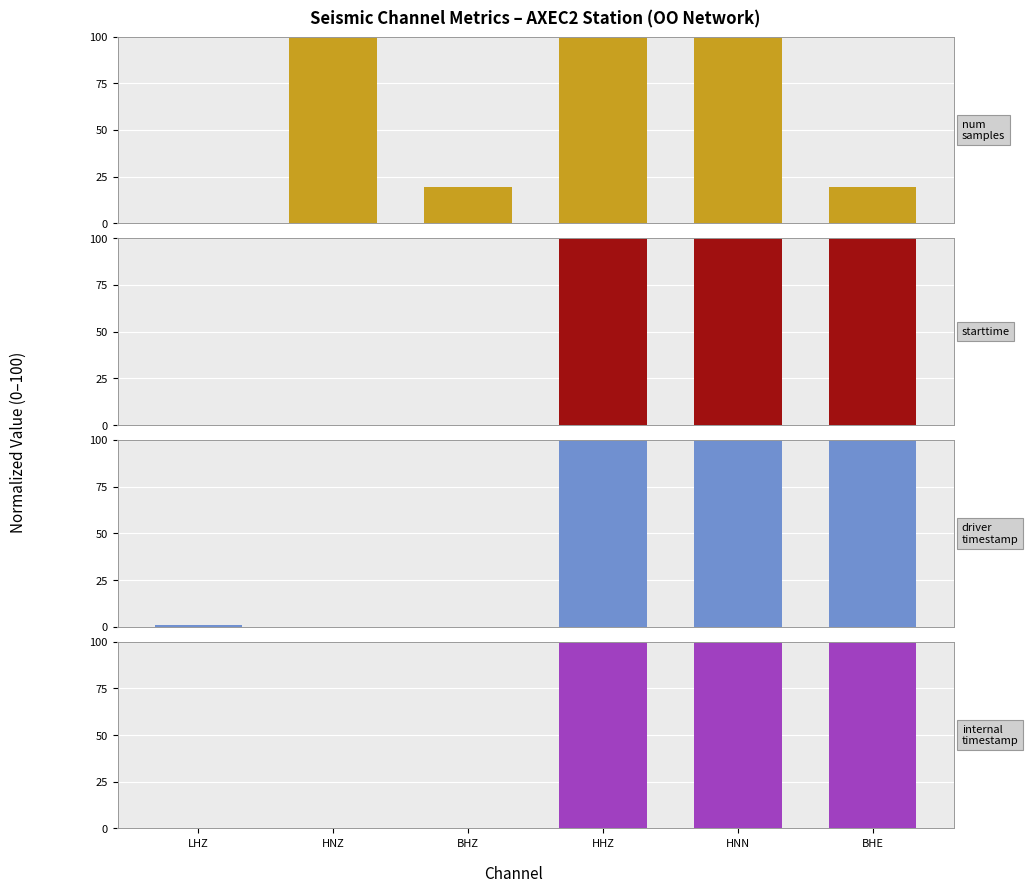

Reading left to right, transcribe all the data shown in this chart.

antelope_num_samples: LHZ=0.0	HNZ=100.0	BHZ=19.6	HHZ=100.0	HNN=100.0	BHE=19.6
antelope_starttime: LHZ=0.0	HNZ=0.0	BHZ=0.0	HHZ=100.0	HNN=100.0	BHE=100.0
driver_timestamp: LHZ=1.0	HNZ=0.0	BHZ=0.0	HHZ=100.0	HNN=100.0	BHE=100.0
internal_timestamp: LHZ=0.0	HNZ=0.0	BHZ=0.0	HHZ=100.0	HNN=100.0	BHE=100.0